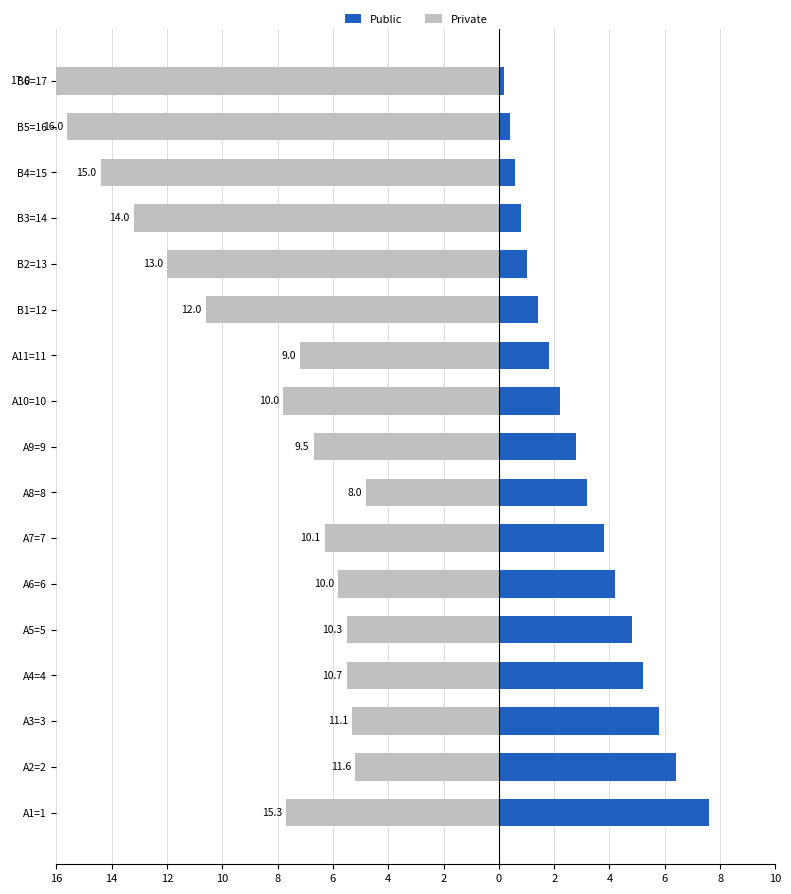

At how many categories does at least one series exceed 0?

17